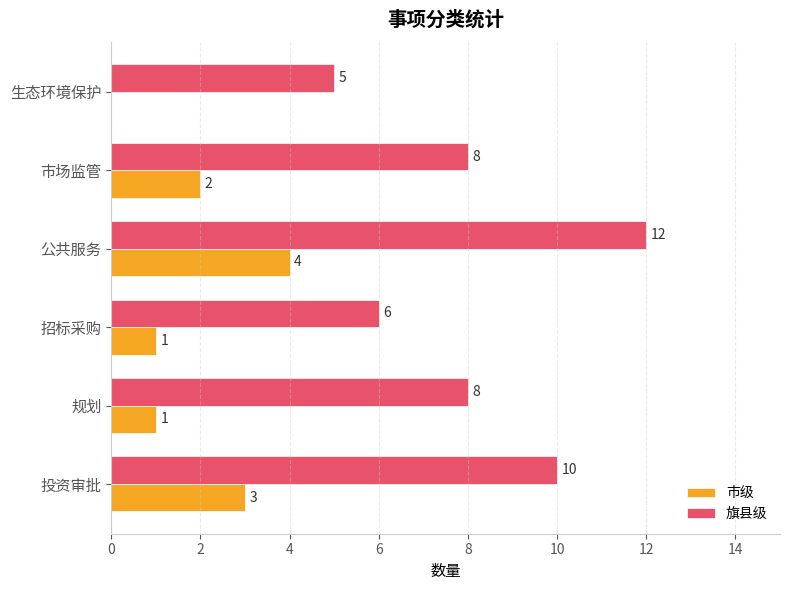

Which category has the highest value across all series?

公共服务